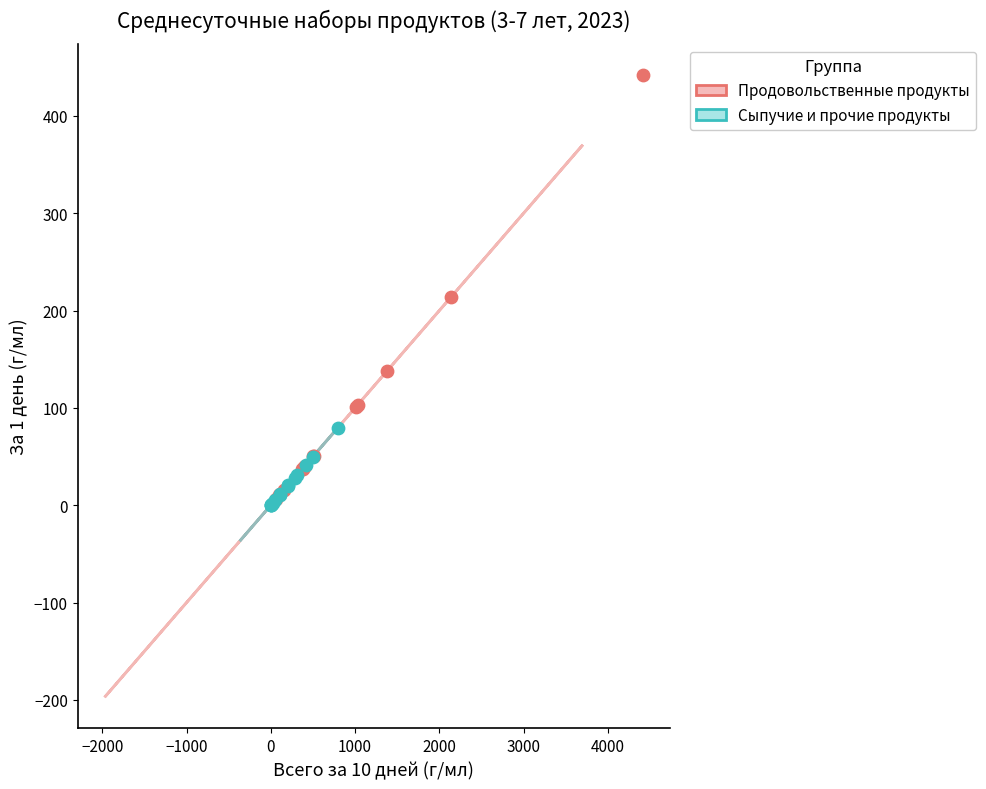

Which series has the widest spread of Y values?

Продовольственные продукты